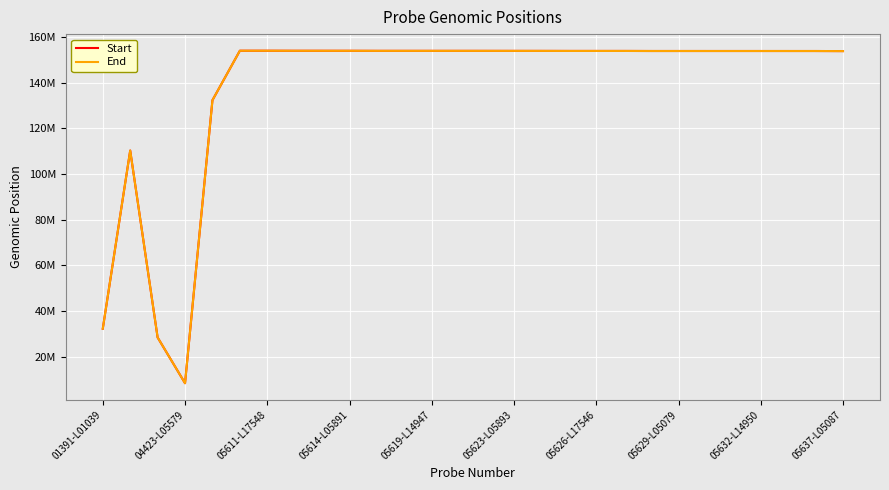

Does the chart have visible grid lines?

Yes